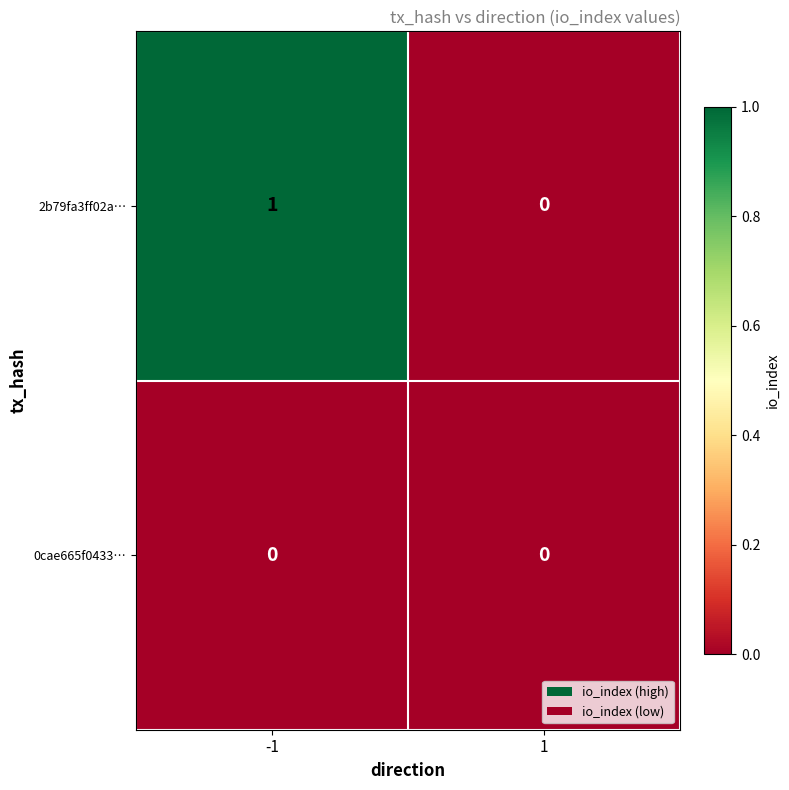

Rank the series by their average value, from highest to lowest.

2b79fa3ff02a…, 0cae665f0433…